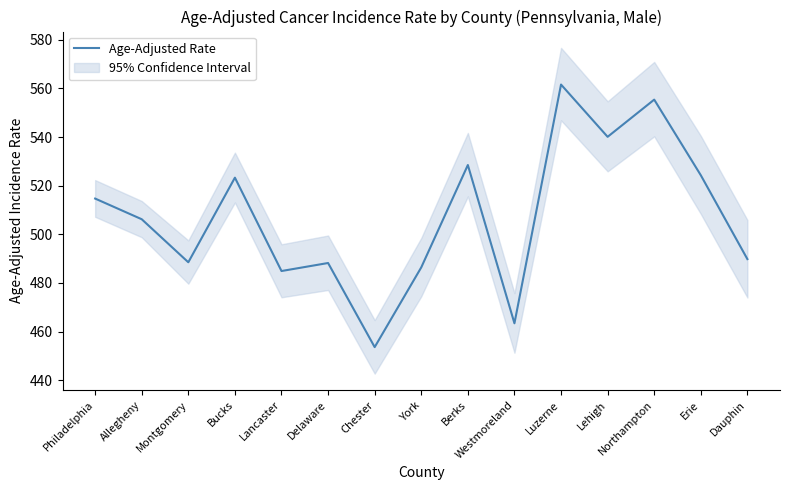

What is the average value?

507.3